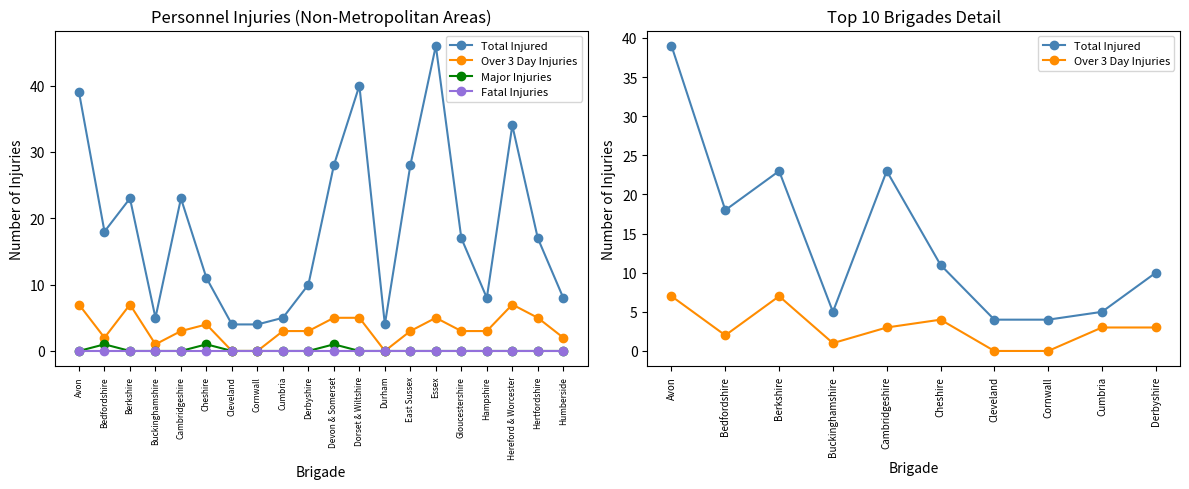

Which series has the largest range (max minus min)?

Total Injured